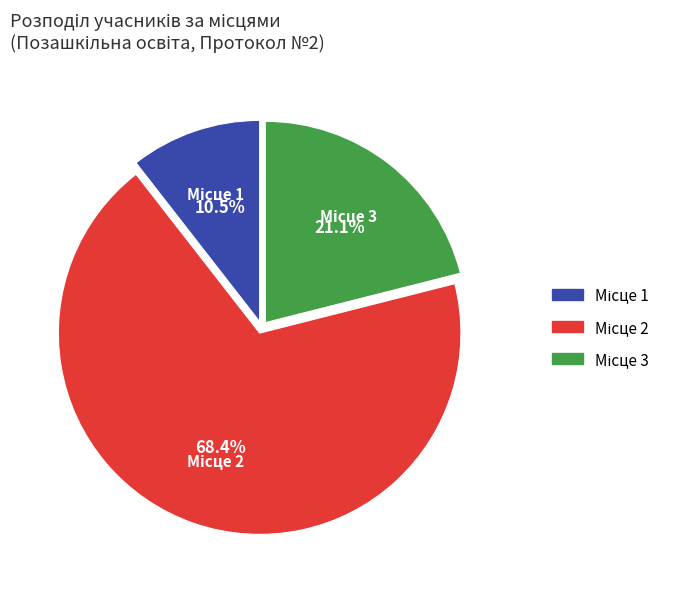

Count the number of slices in the pie.

3